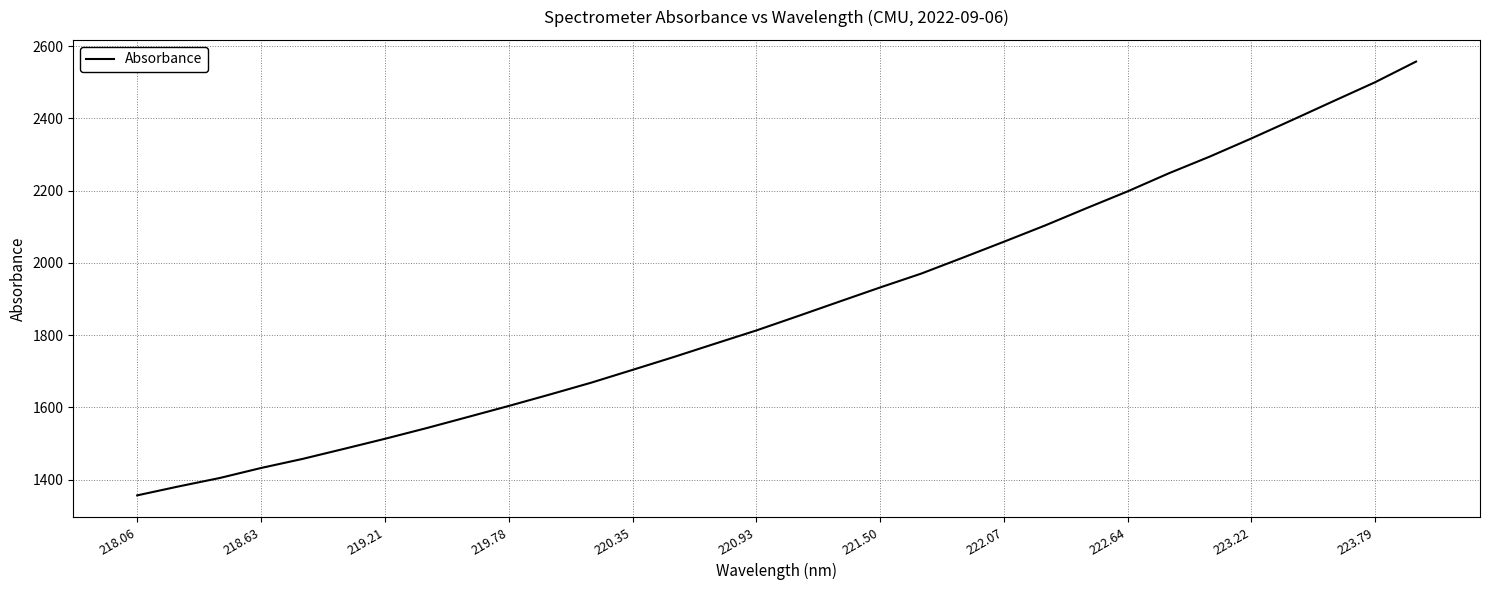

What is the sum of all values?

60052.1